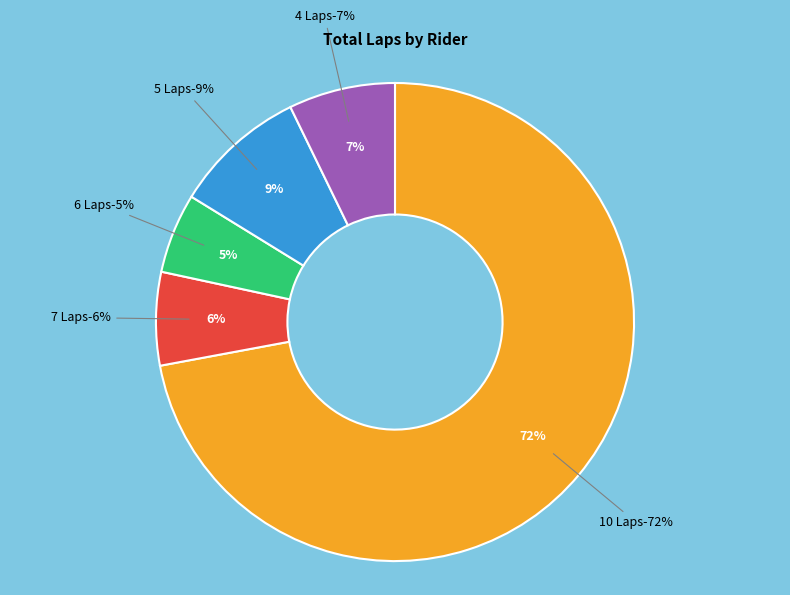

True or false: M AKBAR accounts for 9% of the total.

True